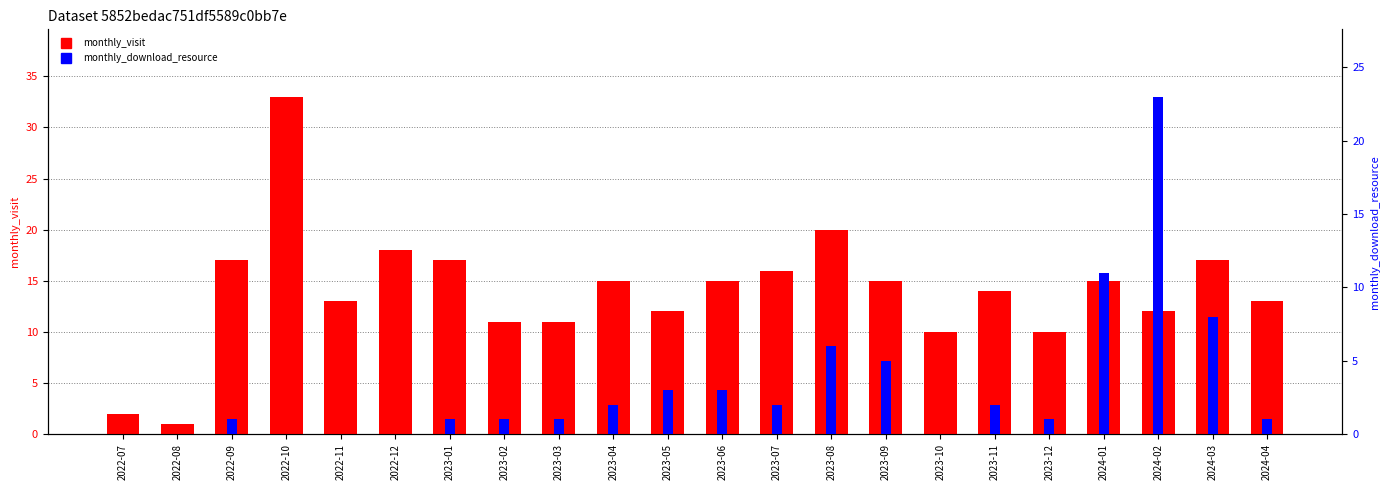

What is the label of the 9th bar from the left?

2023-03